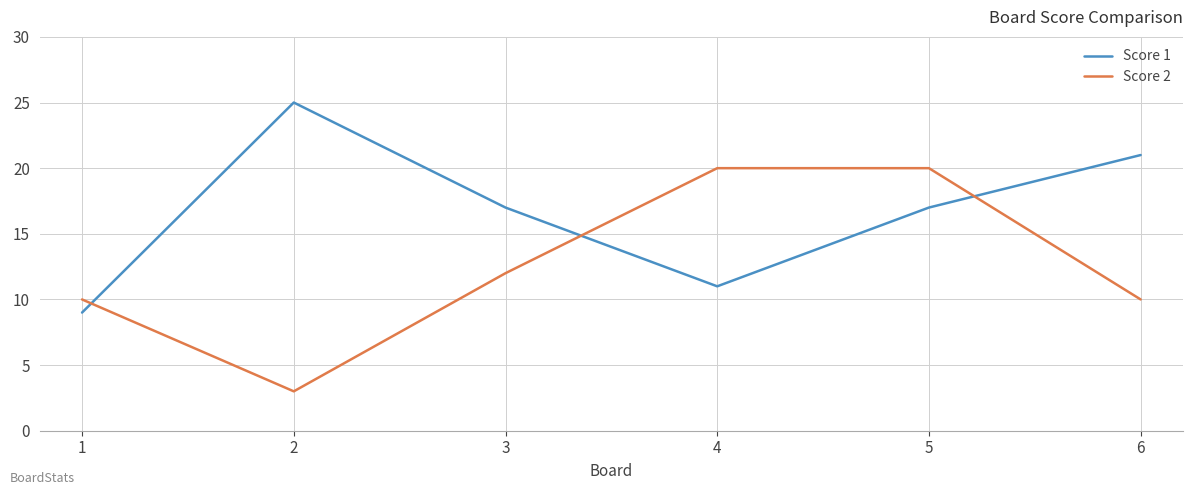

Which series has the widest spread of values?

Score 2